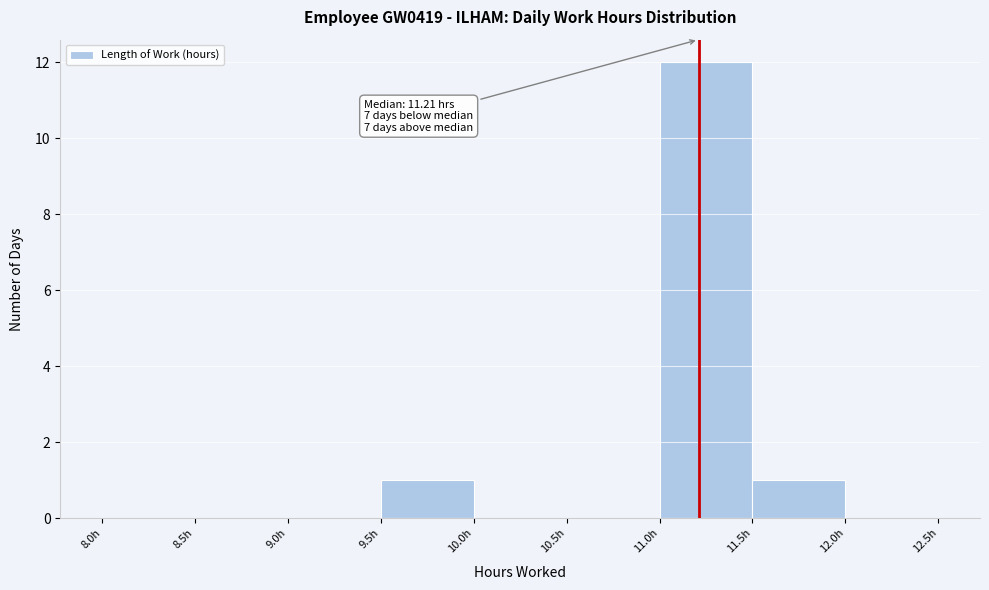

Which range on the x-axis has the tallest bar?

11.0 to 11.5